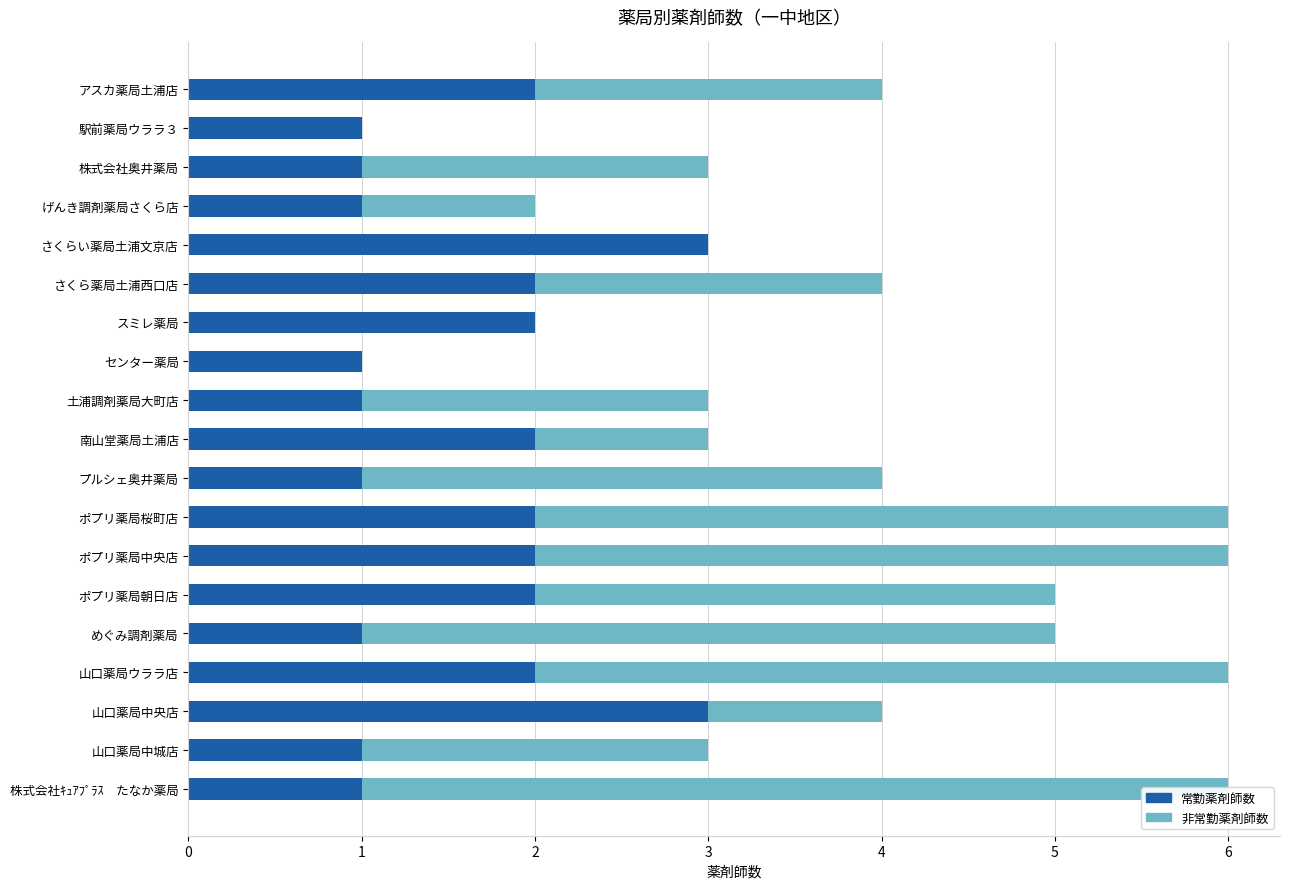

What is the value of the 非常勤薬剤師数 bar at the 3rd from the left?

2